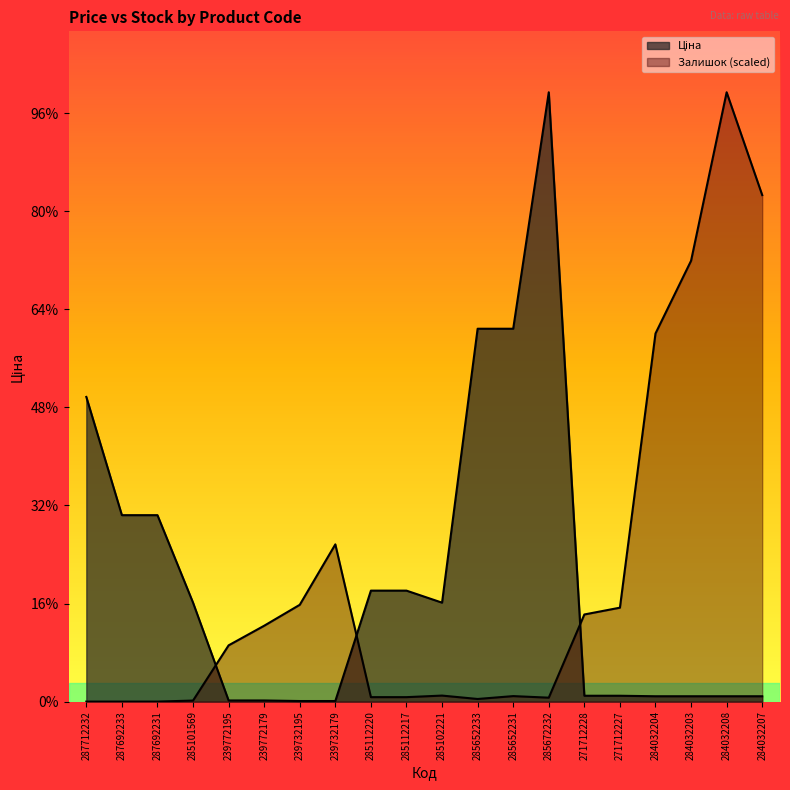

Reading right to left, list all the values displayed in this chart.

Ціна: 545.0	545.0	545.0	545.0	596.5	596.5	62116.9	38011.3	38011.3	10085.8	11312.5	11312.5	57.7	57.7	115.4	115.4	10085.8	19005.7	19005.7	31058.4
Залишок: 51635.1	62116.9	44940.7	37526.2	9574.9	8881.5	400.1	560.1	266.7	613.4	453.4	453.4	16029.3	9868.3	7734.6	5734.3	106.7	0.0	0.0	0.0